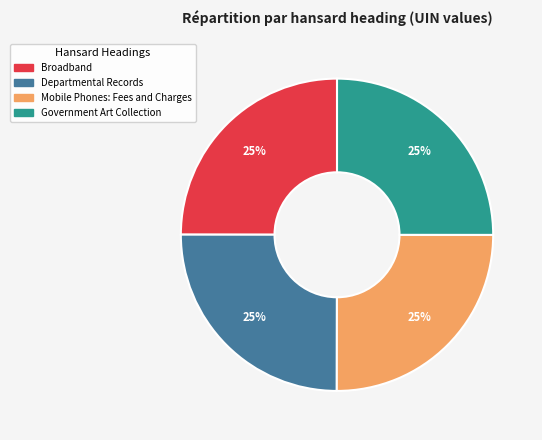

Count the number of slices in the pie.

4